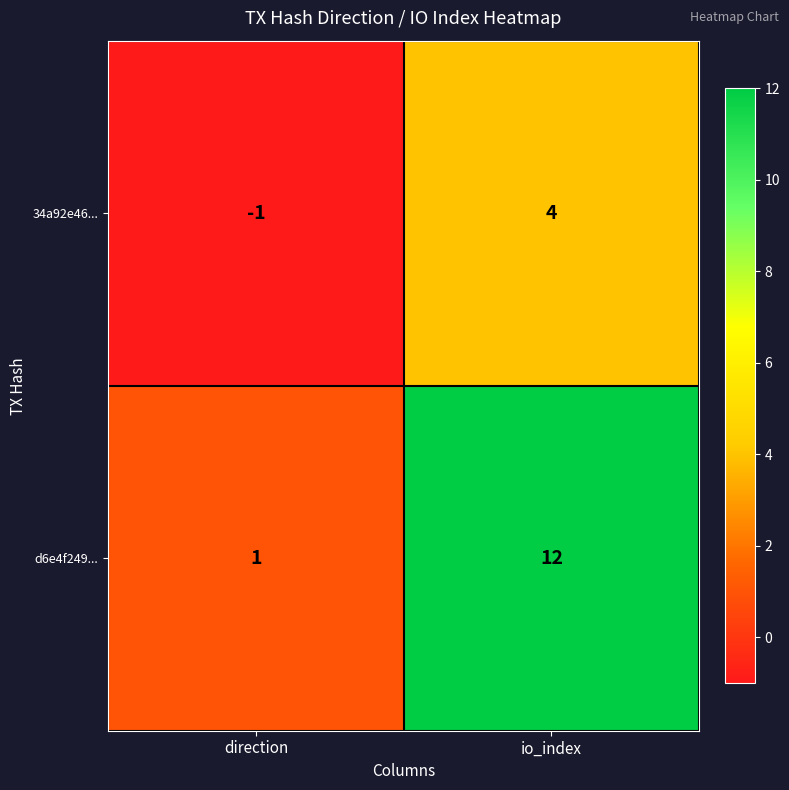

List the labels in order of 34a92e46... value, largest first.

io_index, direction